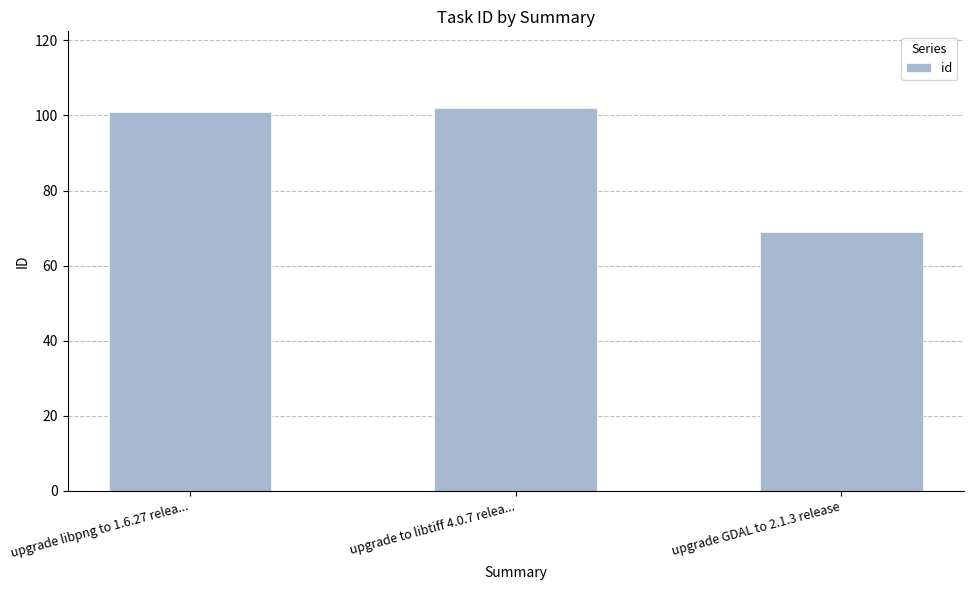

List the labels in order of value, smallest first.

upgrade GDAL to 2.1.3 release, upgrade libpng to 1.6.27 relea..., upgrade to libtiff 4.0.7 relea...